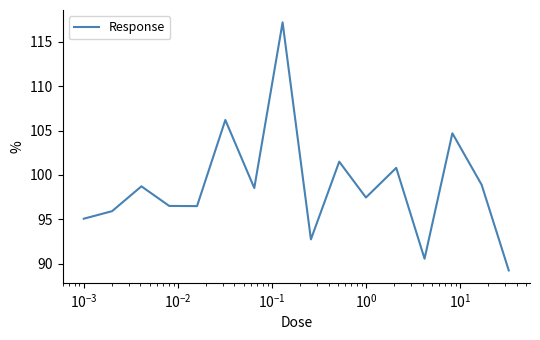

What is the minimum value shown in the chart?

89.2